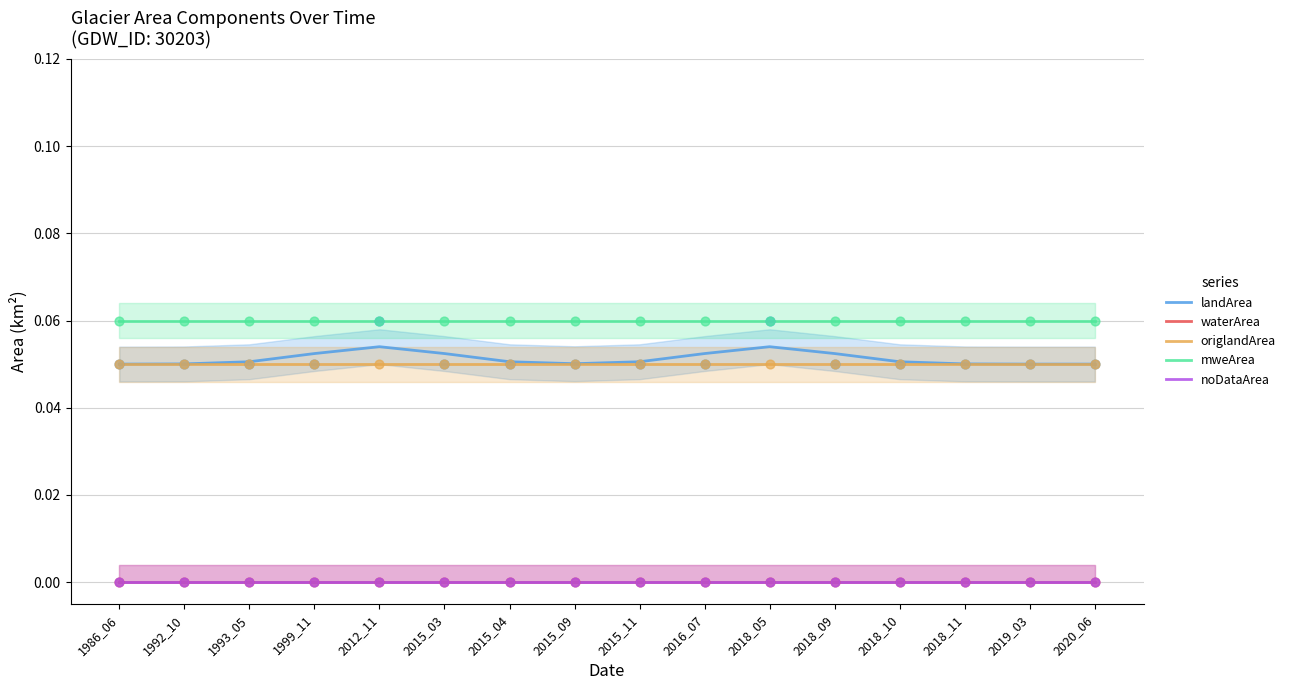

Which series contains the highest Y value?

mweArea